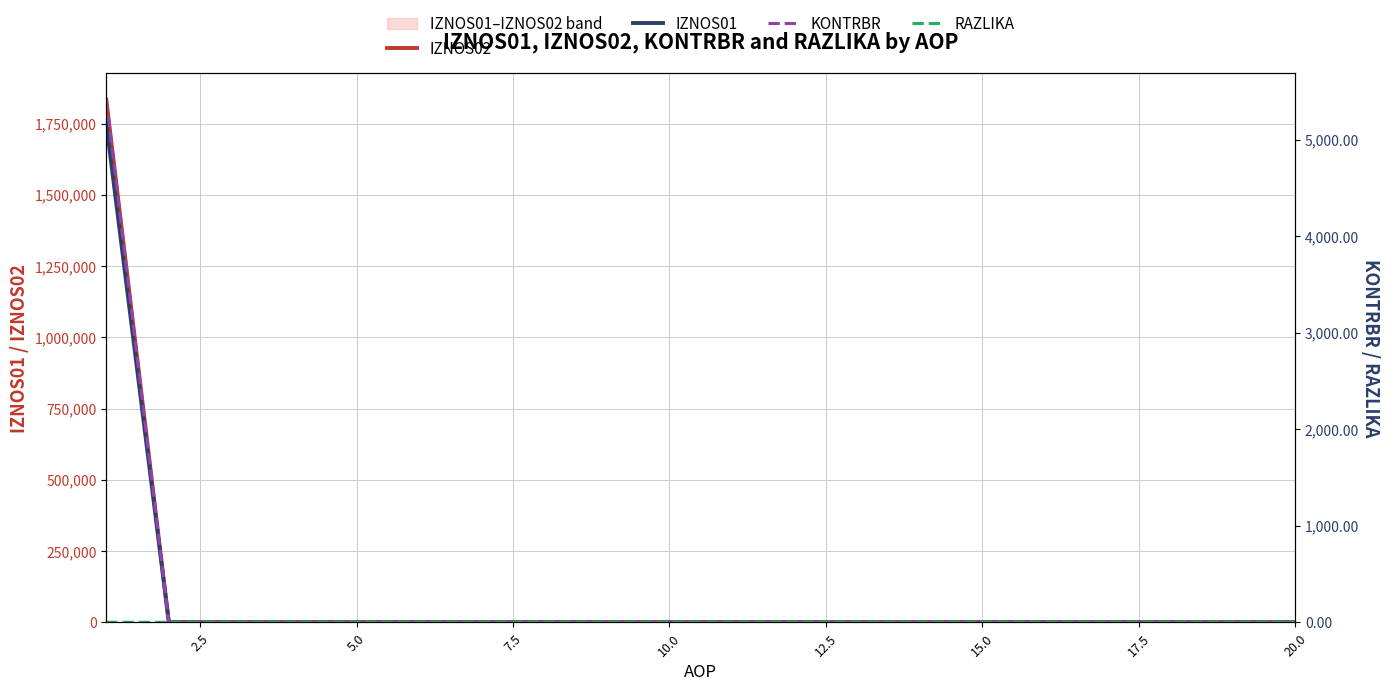

What is the average value of the IZNOS02 series?

91716.2